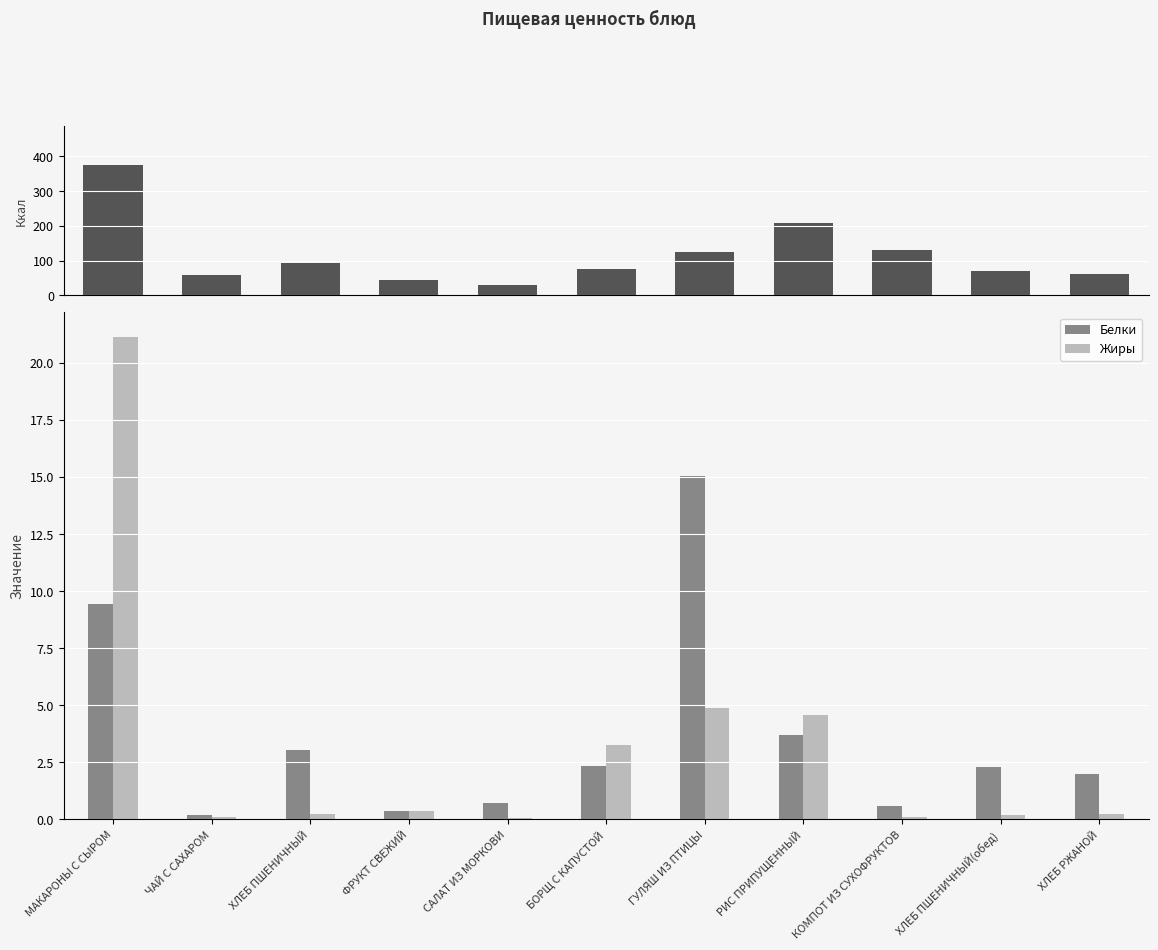

What is the sum of all Калорийность values?

1277.7